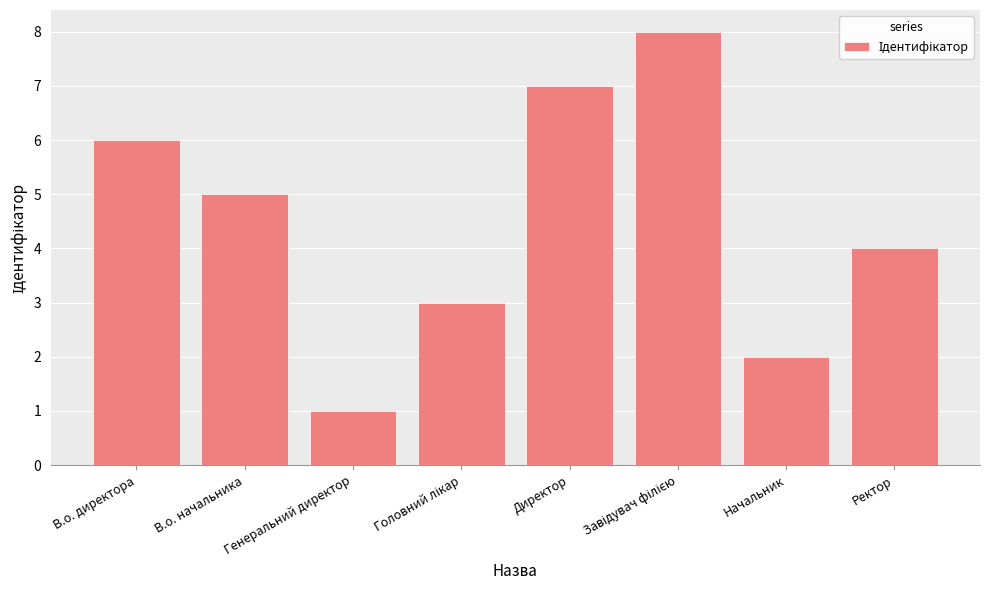

At which category does the chart reach its minimum across all series?

Генеральний директор